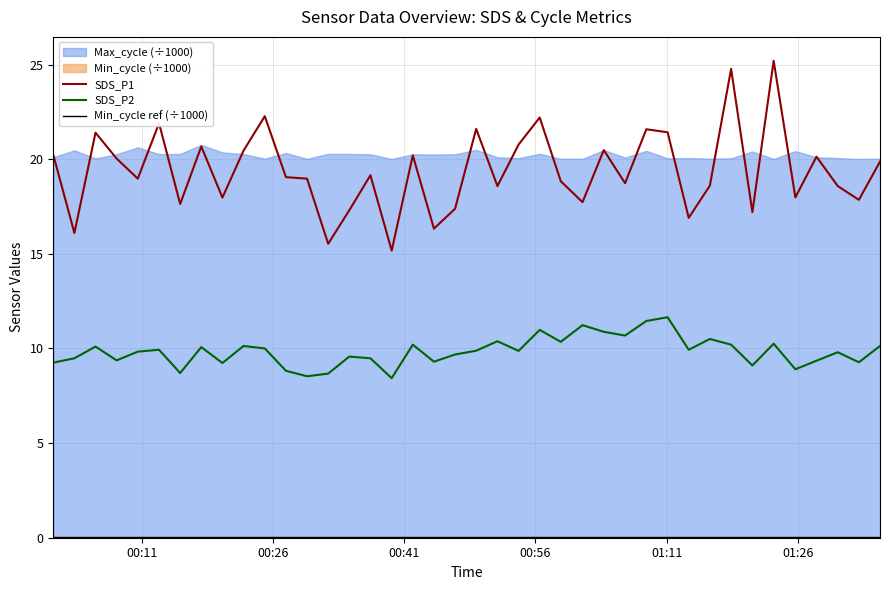

What is the highest value of the SDS_P1 series?

25.2